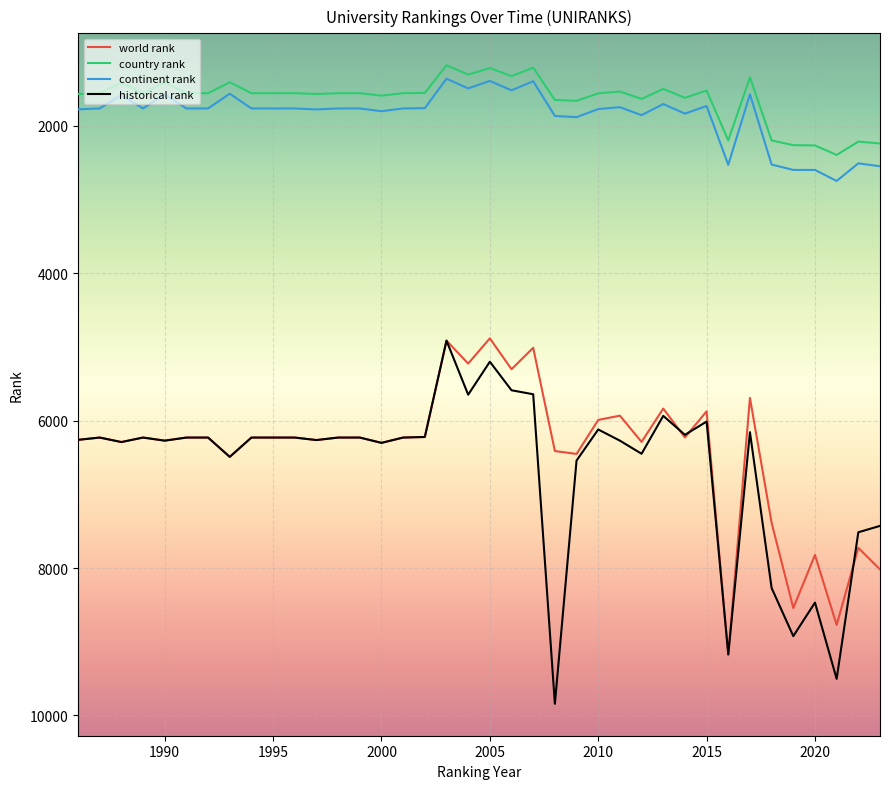

Which series has the widest spread of values?

historical rank